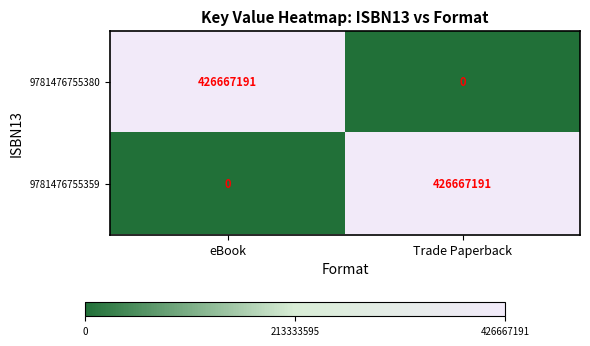

What is the total value across all series at Trade Paperback?

426667191